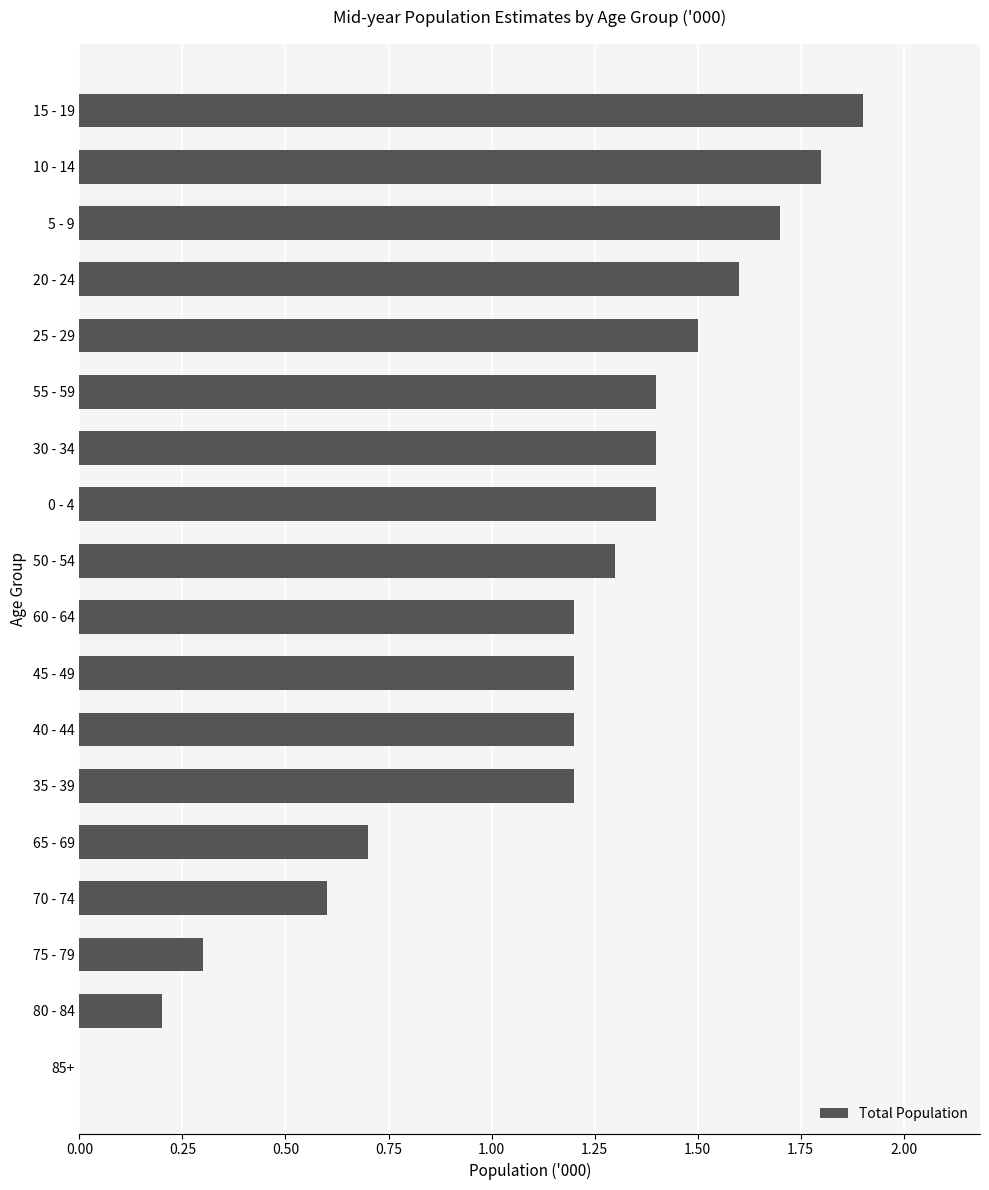

What is the sum of all values?

20.6